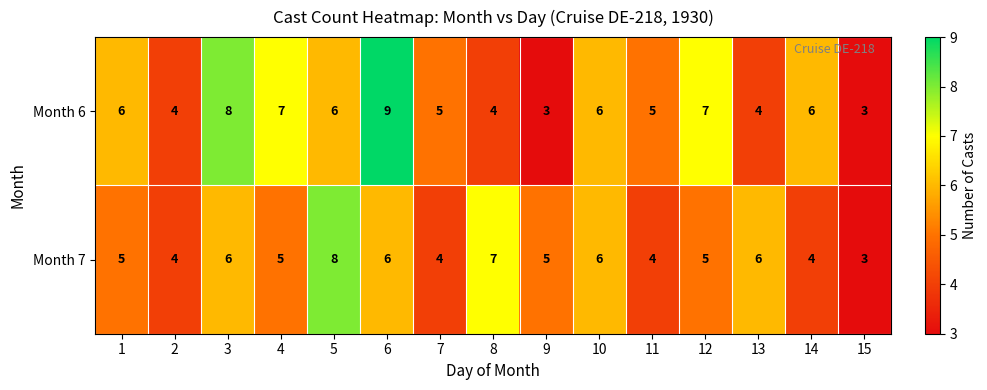

List the series in order of their peak value, highest first.

Month 6, Month 7